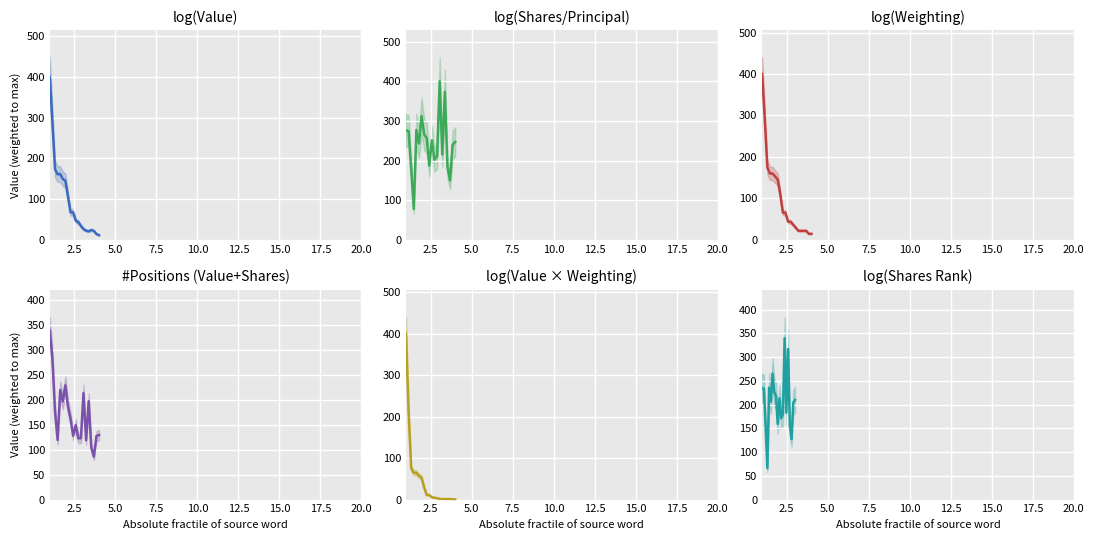

What are all the series names shown in the legend?

log(Value), log(Shares/Principal), log(Weighting), #Positions (Value+Shares), log(Value × Weighting), log(Shares Rank)